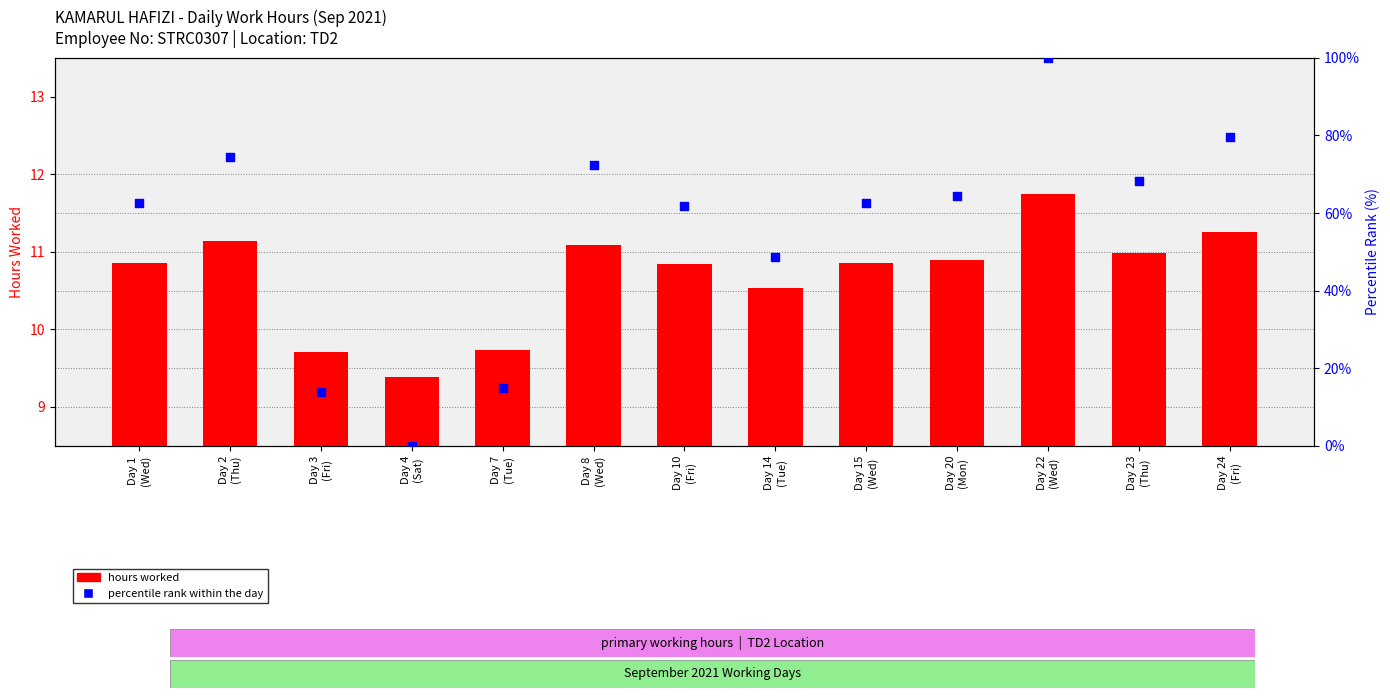

Which series has the widest spread of Y values?

percentile rank within the day